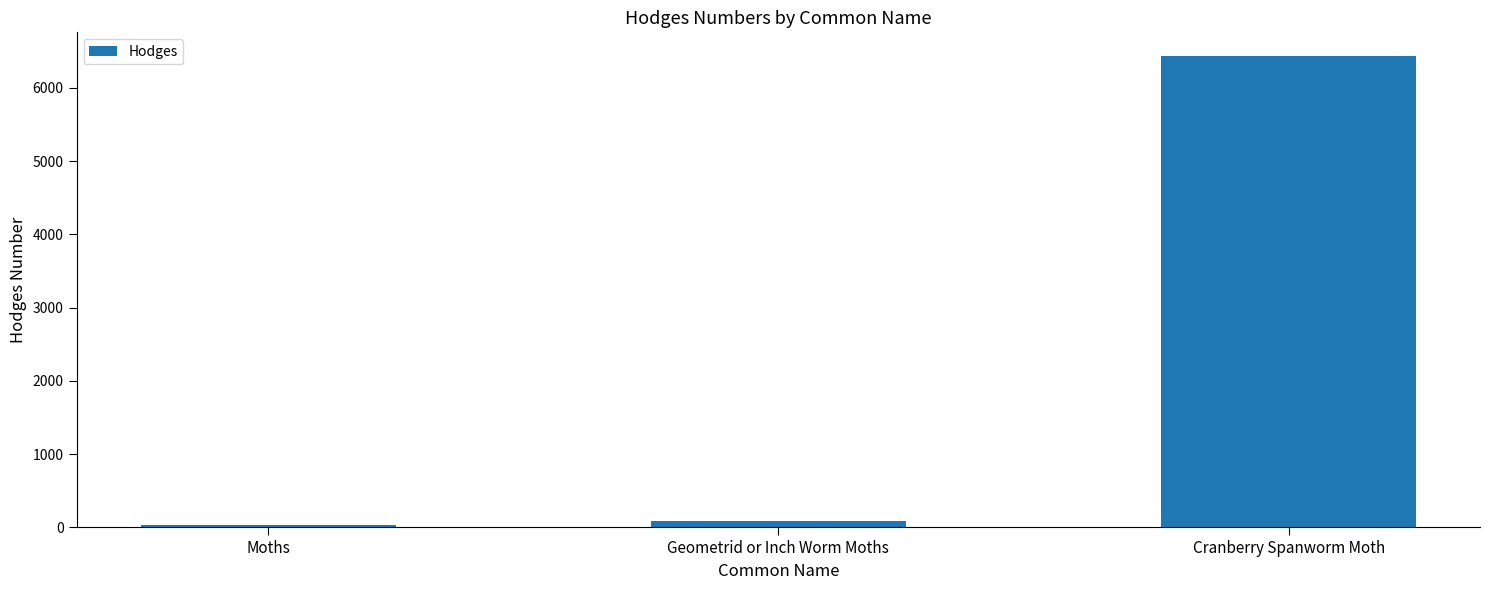

The chart shows a value of 9013.4 at Cranberry Spanworm Moth. True or false?

False